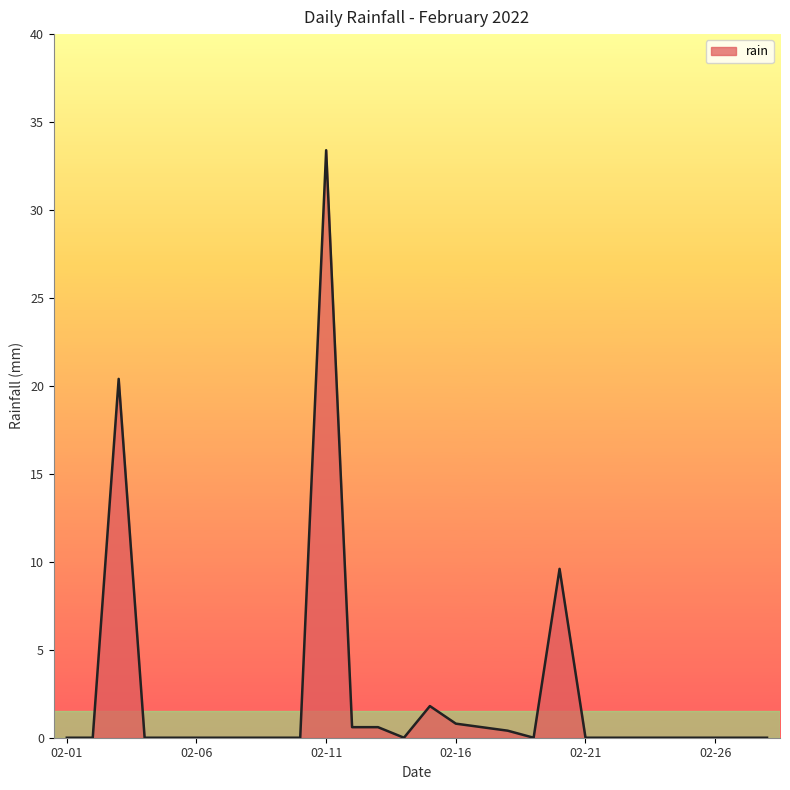

What is the difference between the maximum and minimum values?

33.4